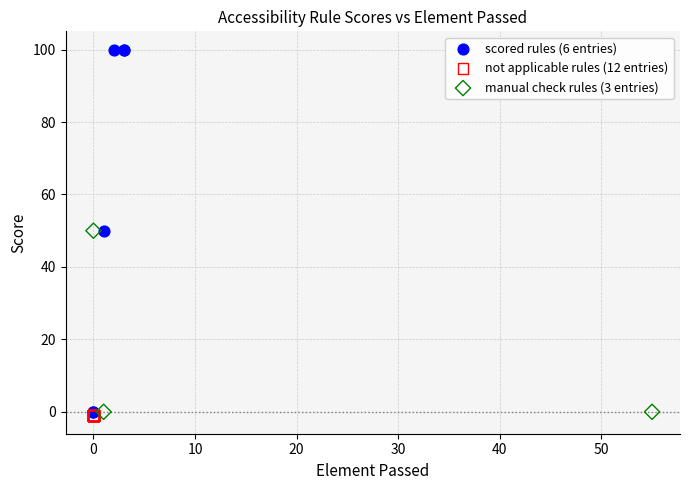

Which series contains the highest Y value?

scored rules (6 entries)